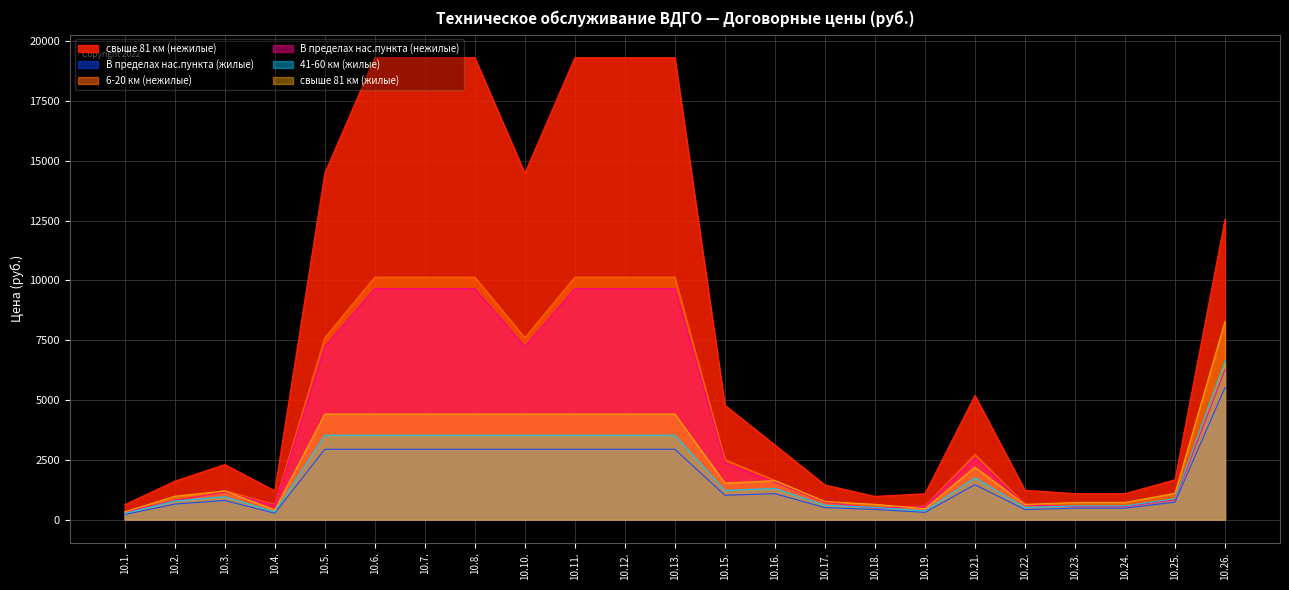

Reading right to left, extract all data points from this chart.

свыше 81 км (нежилые): 10.26.=12548	10.25.=1668	10.24.=1090	10.23.=1090	10.22.=1232	10.21.=5188	10.19.=1086	10.18.=974	10.17.=1452	10.16.=3122	10.15.=4782	10.13.=19302	10.12.=19302	10.11.=19302	10.10.=14476	10.8.=19302	10.7.=19302	10.6.=19302	10.5.=14476	10.4.=1206	10.3.=2306	10.2.=1610	10.1.=628
В пределах нас.пункта (жилые): 10.26.=5521	10.25.=734	10.24.=480	10.23.=480	10.22.=424	10.21.=1461	10.19.=306	10.18.=428	10.17.=504	10.16.=1087	10.15.=1020	10.13.=2942	10.12.=2942	10.11.=2942	10.10.=2942	10.8.=2942	10.7.=2942	10.6.=2942	10.5.=2942	10.4.=272	10.3.=801	10.2.=652	10.1.=217
6-20 км (нежилые): 10.26.=6588	10.25.=876	10.24.=572	10.23.=572	10.22.=647	10.21.=2724	10.19.=570	10.18.=511	10.17.=762	10.16.=1639	10.15.=2511	10.13.=10134	10.12.=10134	10.11.=10134	10.10.=7600	10.8.=10134	10.7.=10134	10.6.=10134	10.5.=7600	10.4.=633	10.3.=1211	10.2.=845	10.1.=330
В пределах нас.пункта (нежилые): 10.26.=6274	10.25.=834	10.24.=545	10.23.=545	10.22.=616	10.21.=2594	10.19.=543	10.18.=487	10.17.=726	10.16.=1561	10.15.=2391	10.13.=9651	10.12.=9651	10.11.=9651	10.10.=7238	10.8.=9651	10.7.=9651	10.6.=9651	10.5.=7238	10.4.=603	10.3.=1153	10.2.=805	10.1.=314
41-60 км (жилые): 10.26.=6625	10.25.=881	10.24.=576	10.23.=576	10.22.=509	10.21.=1753	10.19.=367	10.18.=514	10.17.=605	10.16.=1304	10.15.=1224	10.13.=3530	10.12.=3530	10.11.=3530	10.10.=3530	10.8.=3530	10.7.=3530	10.6.=3530	10.5.=3530	10.4.=326	10.3.=961	10.2.=782	10.1.=260
свыше 81 км (жилые): 10.26.=8282	10.25.=1101	10.24.=720	10.23.=720	10.22.=636	10.21.=2192	10.19.=459	10.18.=642	10.17.=756	10.16.=1631	10.15.=1530	10.13.=4413	10.12.=4413	10.11.=4413	10.10.=4413	10.8.=4413	10.7.=4413	10.6.=4413	10.5.=4413	10.4.=408	10.3.=1202	10.2.=978	10.1.=326